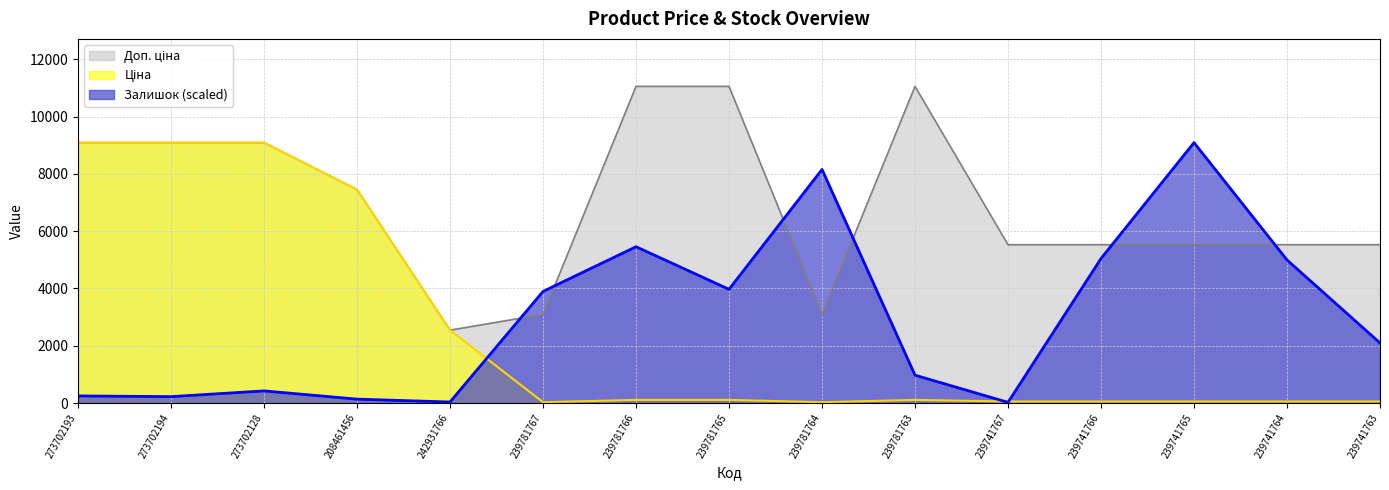

Where is the first local minimum for Доп. ціна?

242931766